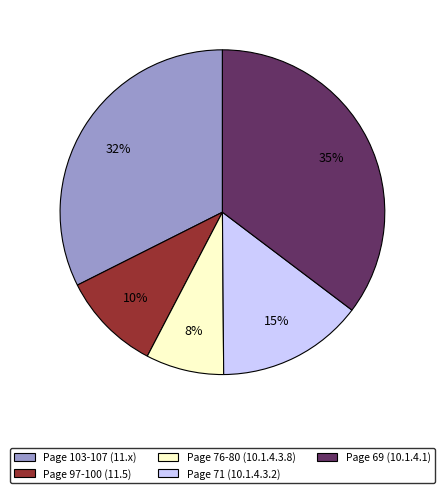

To the nearest percent, what is the average slice percentage?

20%